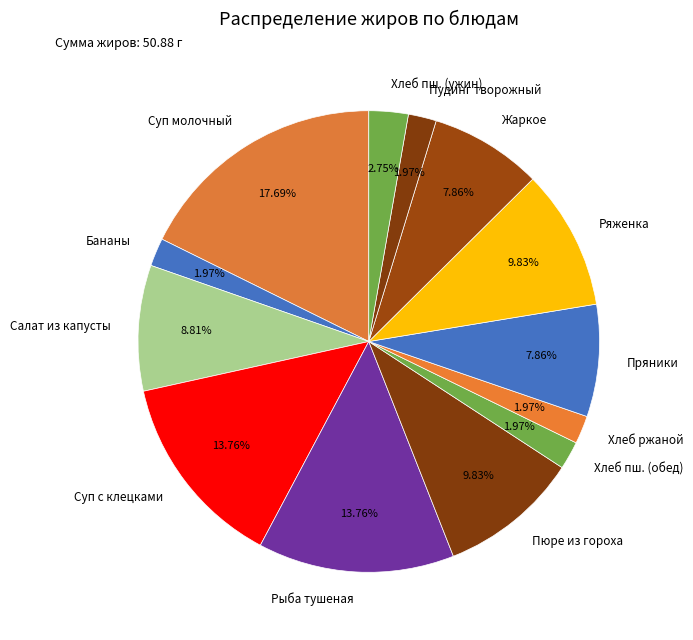

How many segments does this pie chart have?

13